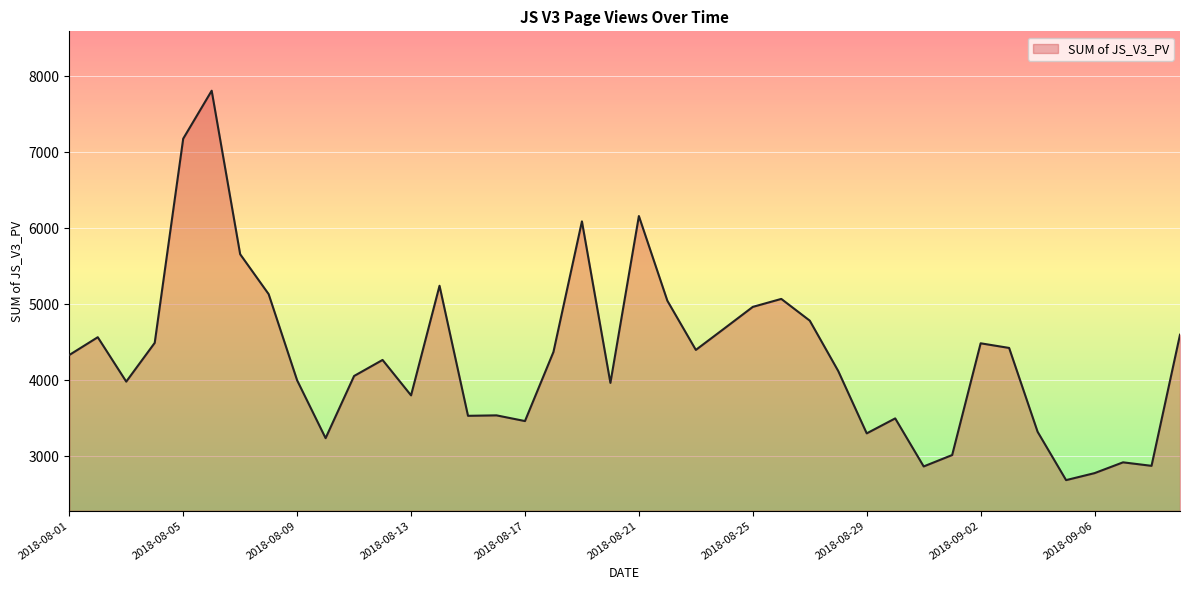

How many lines are shown in the chart?

1